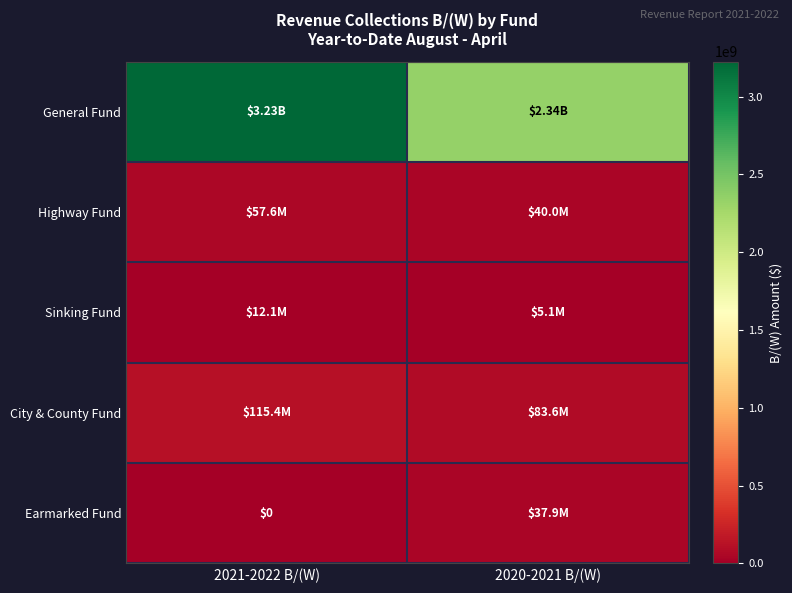

Which series has the largest range (max minus min)?

General Fund